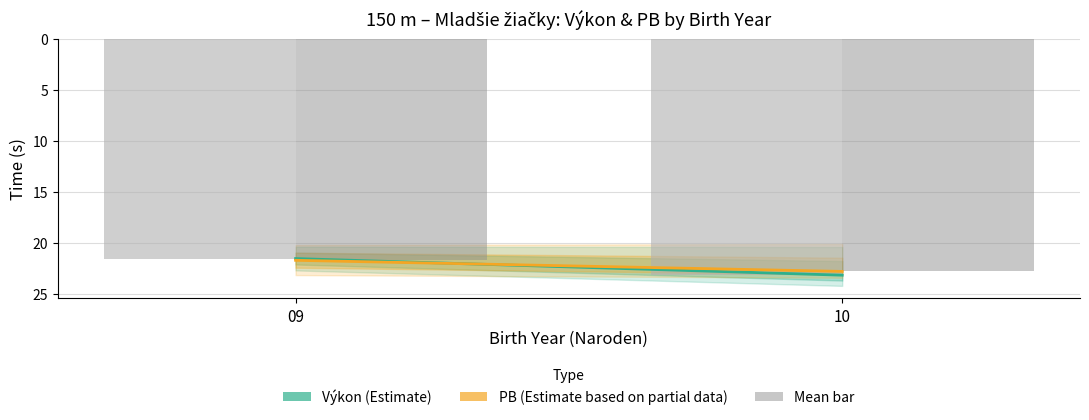

Reading right to left, what are all the values shown in this chart?

Výkon (Estimate): 23.2	21.6
PB (Estimate based on partial data): 22.8	21.7